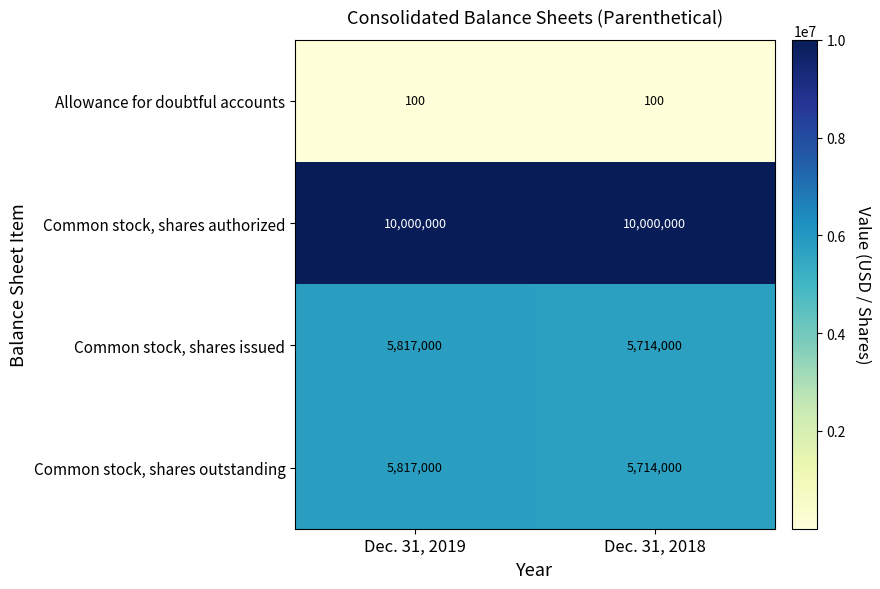

Is it true that Common stock, shares outstanding equals 5714000 at Dec. 31, 2018?

True